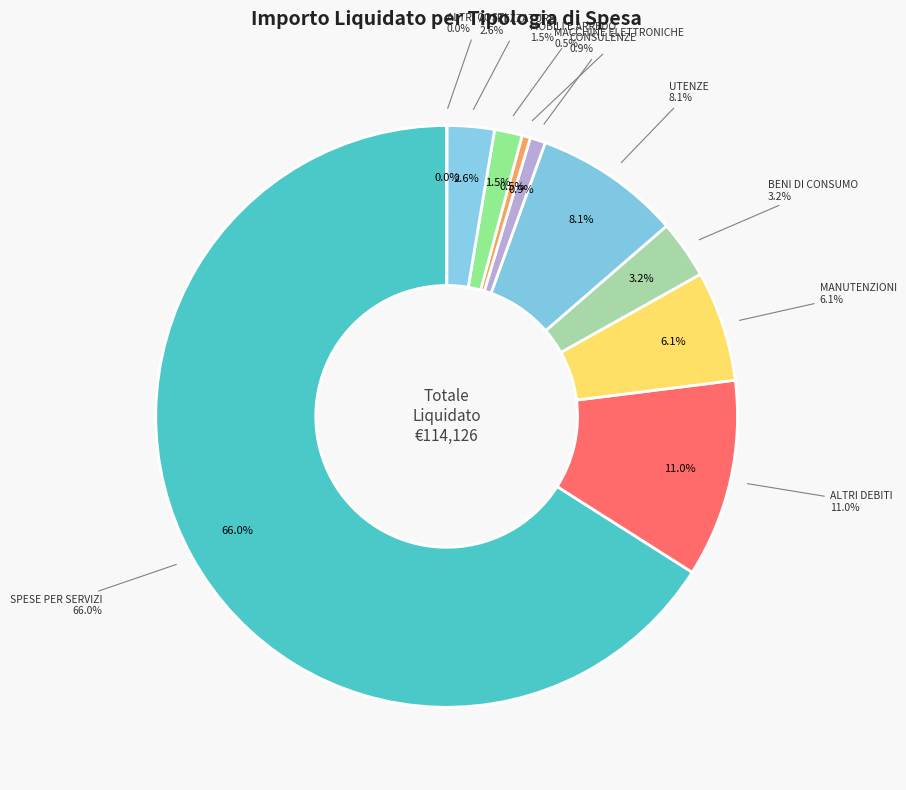

Which slice is the largest?

SPESE PER SERVIZI